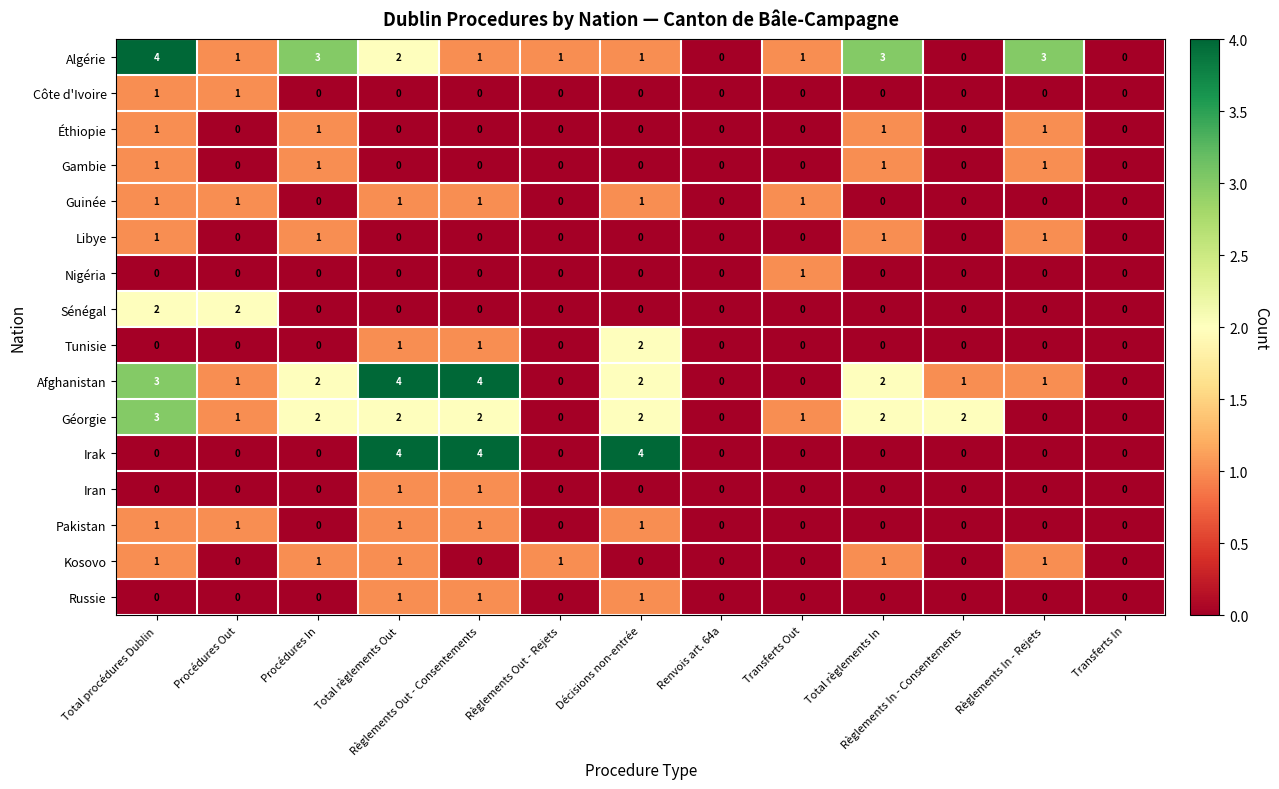

What is the greatest value displayed?

4